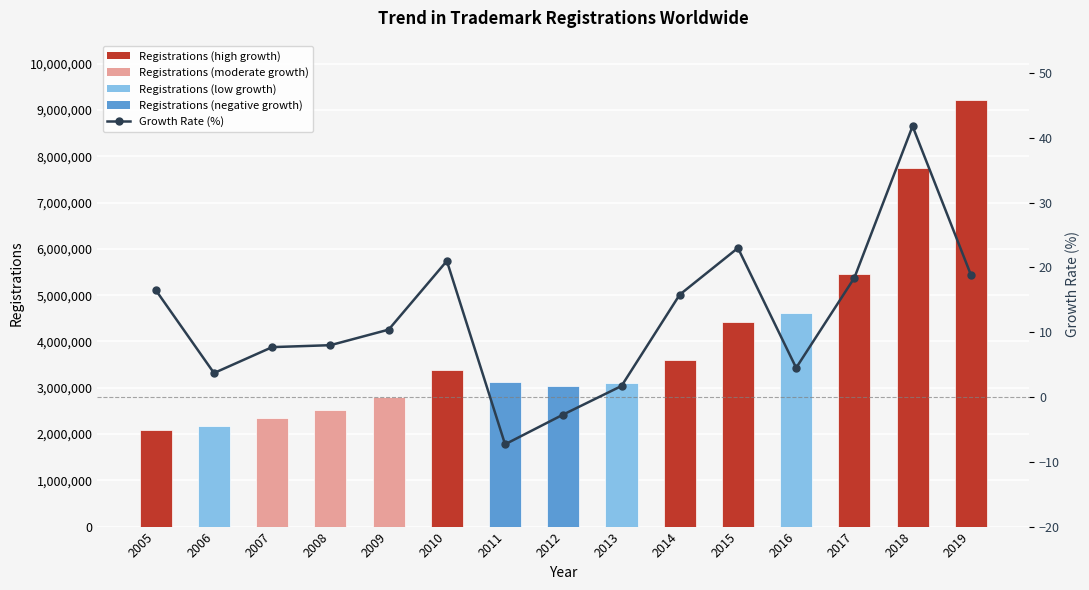

Reading right to left, extract all data points from this chart.

Registrations: 2019=9213000.0	2018=7746900.0	2017=5464300.0	2016=4616800.0	2015=4419200.0	2014=3591800.0	2013=3100600.0	2012=3048000.0	2011=3132300.0	2010=3379100.0	2009=2791700.0	2008=2529200.0	2007=2341100.0	2006=2174100.0	2005=2095600.0
Growth Rate (%): 2019=18.9	2018=41.8	2017=18.4	2016=4.5	2015=23.0	2014=15.8	2013=1.7	2012=-2.7	2011=-7.3	2010=21.0	2009=10.4	2008=8.0	2007=7.7	2006=3.7	2005=16.5